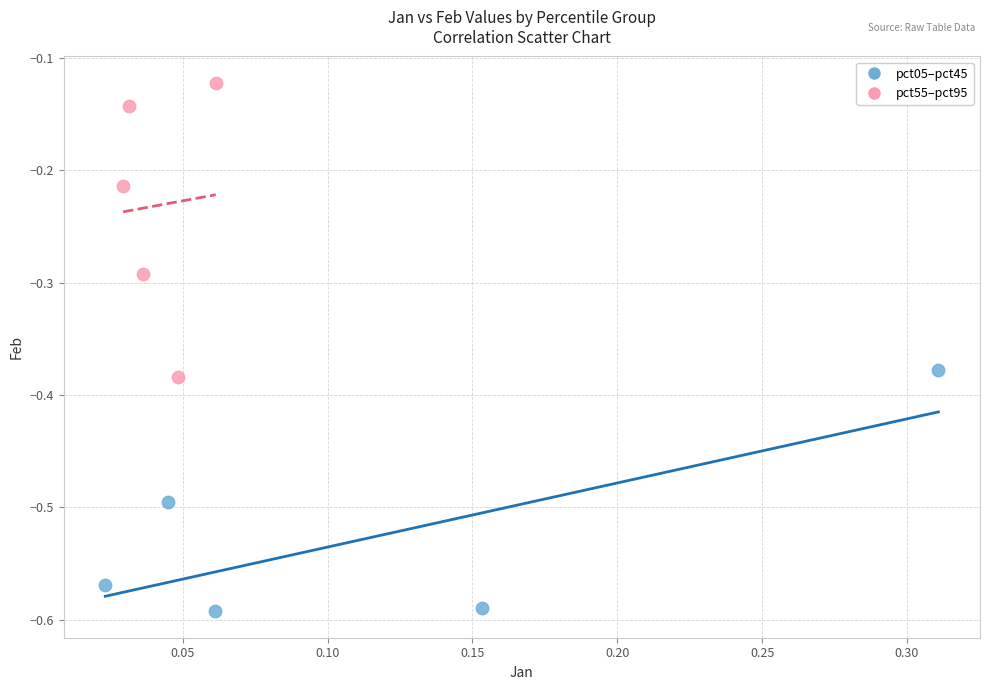

Which series has the largest Y range (max minus min)?

pct55–pct95